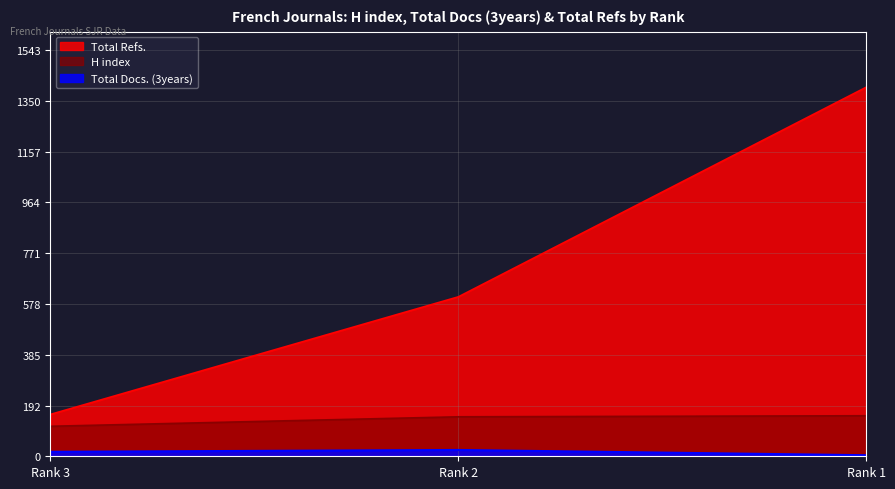

How many lines are shown in the chart?

3